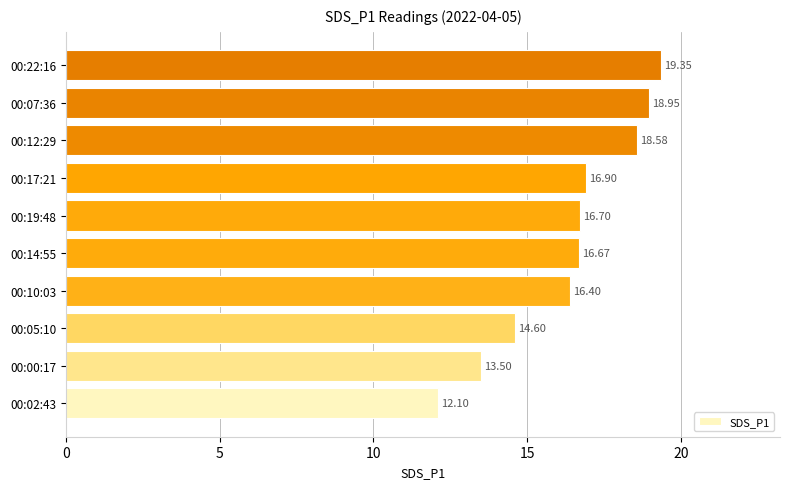

List the labels in order of value, smallest first.

00:02:43, 00:00:17, 00:05:10, 00:10:03, 00:14:55, 00:19:48, 00:17:21, 00:12:29, 00:07:36, 00:22:16